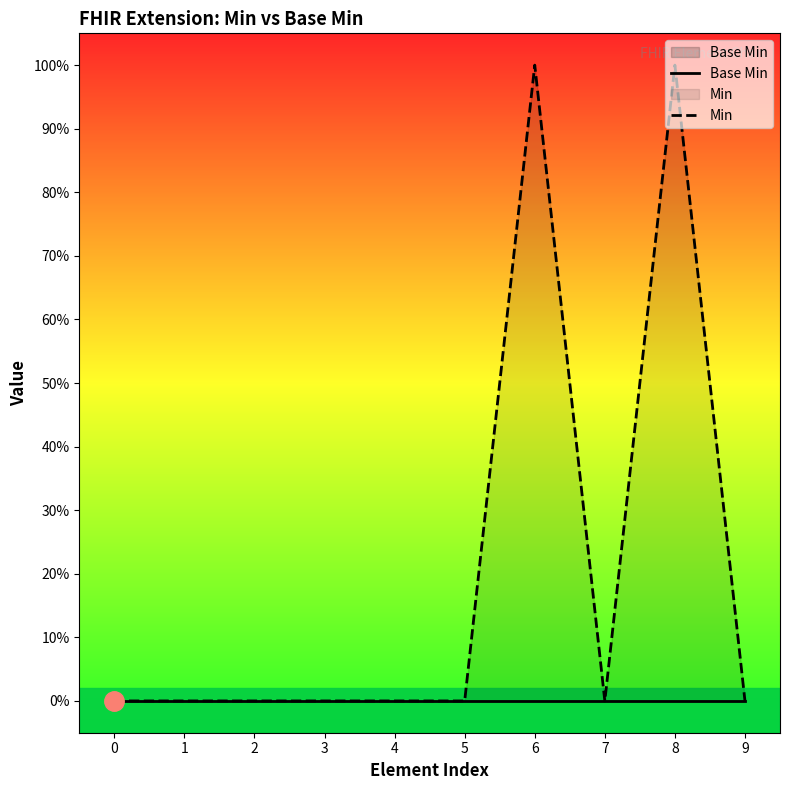

True or false: Base Min and Min intersect in this chart.

False